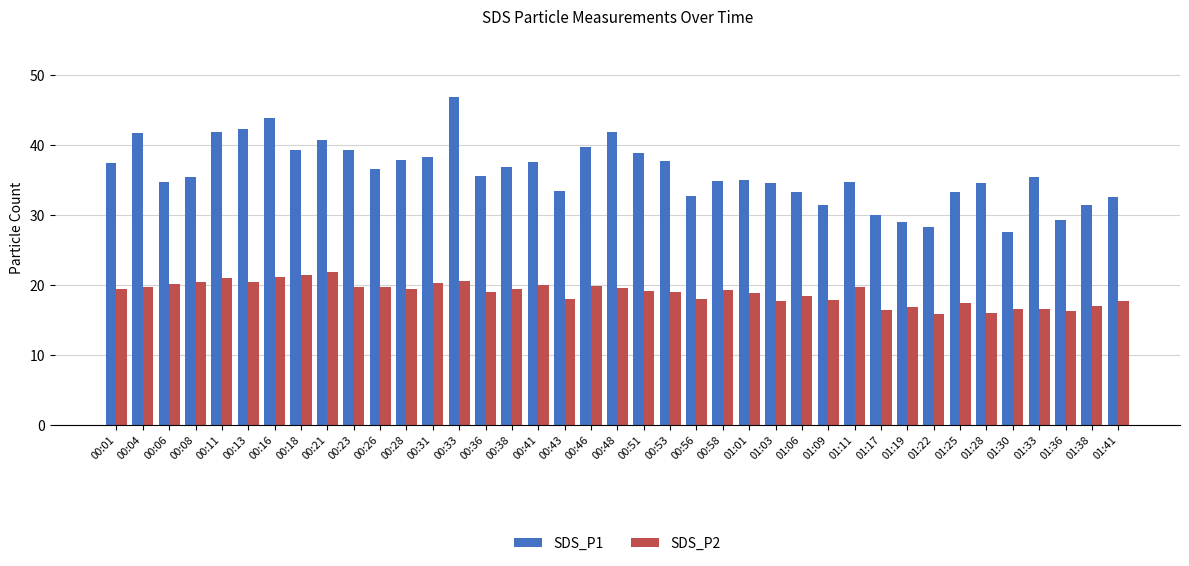

What is the difference between the highest and lowest values at 00:51?

19.8